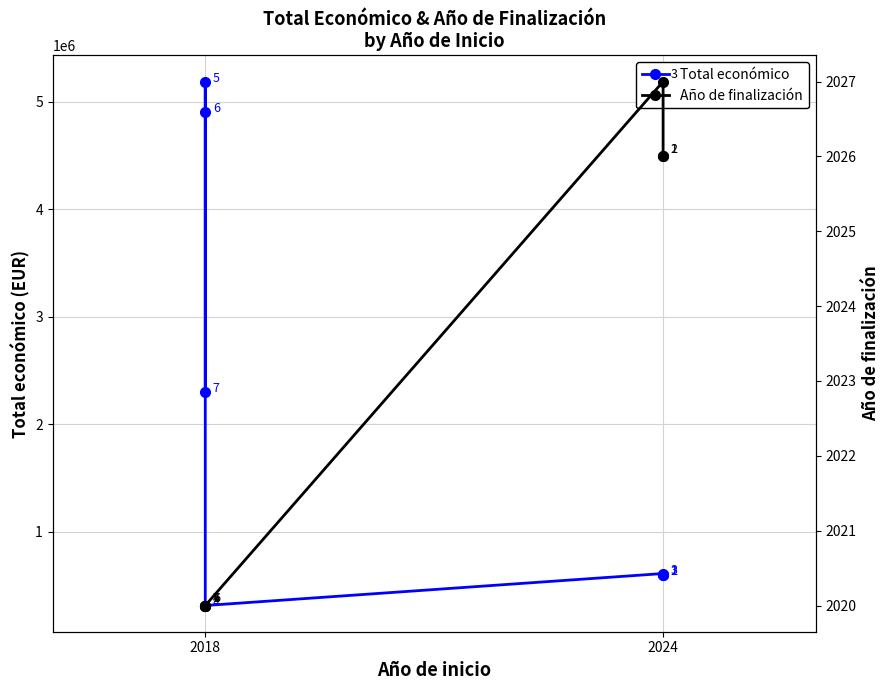

What is the value of the Año de finalización point at the 6th from the left?

2020